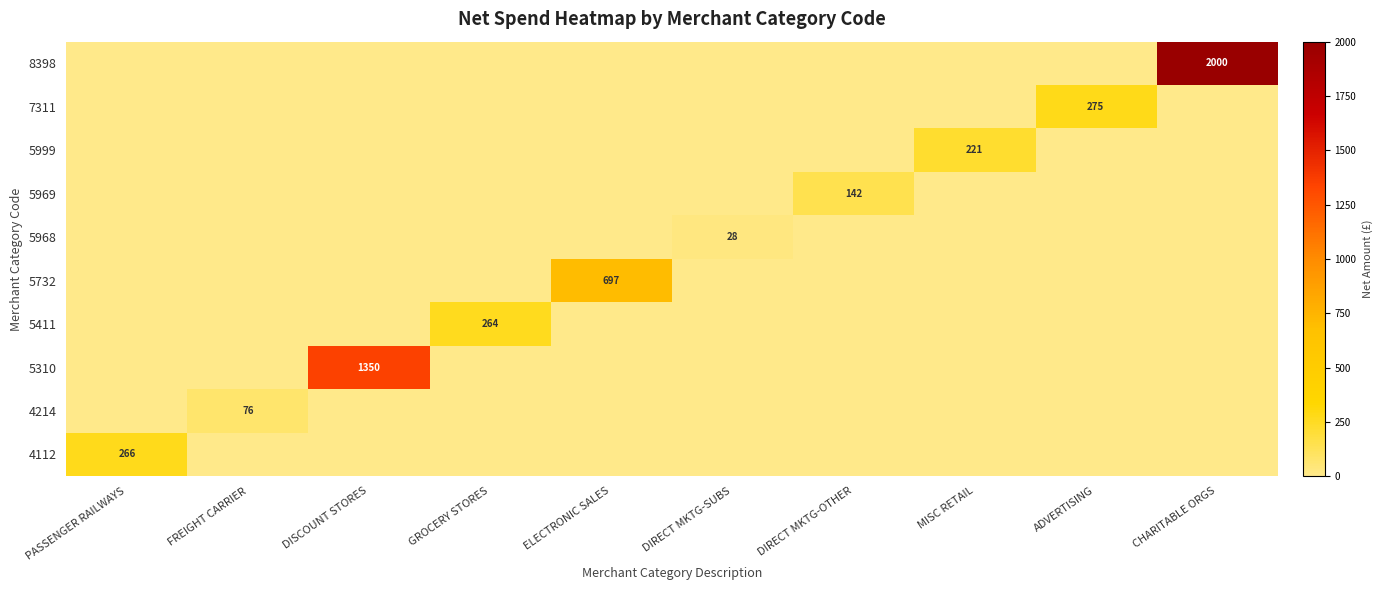

The 4112 series shows 173 at PASSENGER RAILWAYS. True or false?

False